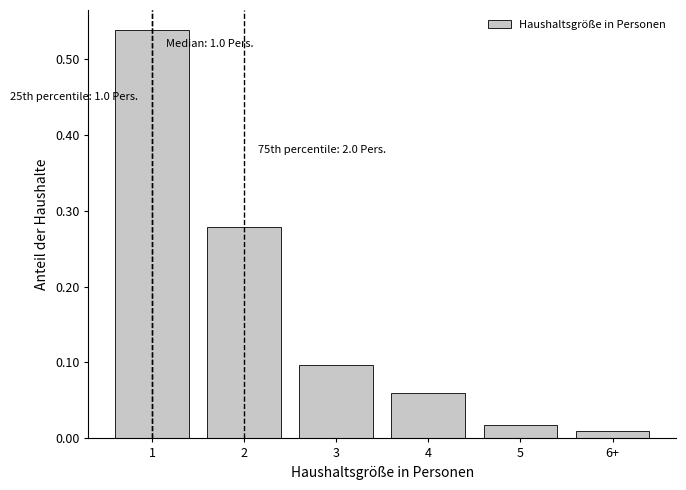

What is the change in value from 1 to 3?

-0.4